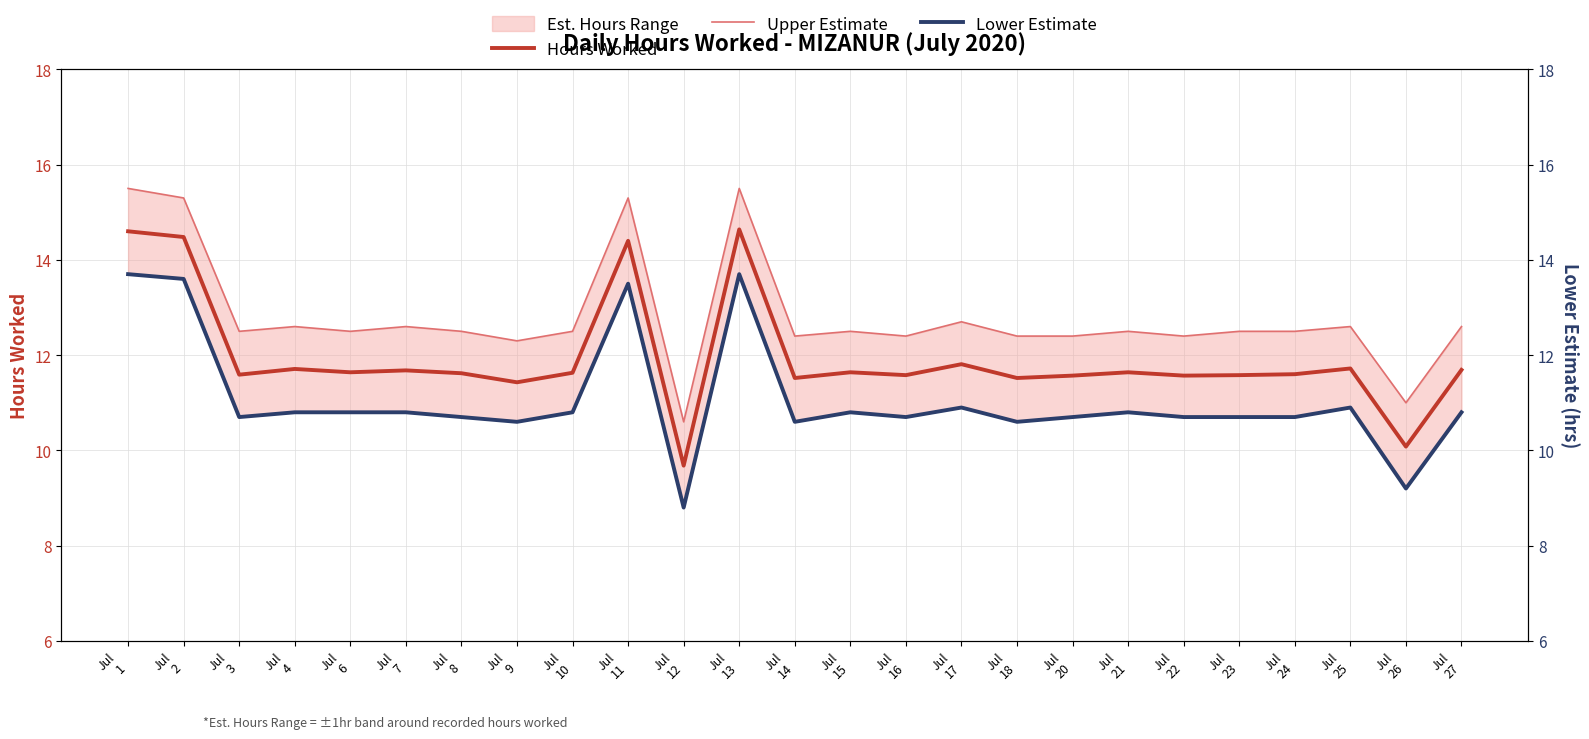

At Jul
12, list the series in order from smallest to largest.

Lower Estimate, Hours Worked, Upper Estimate